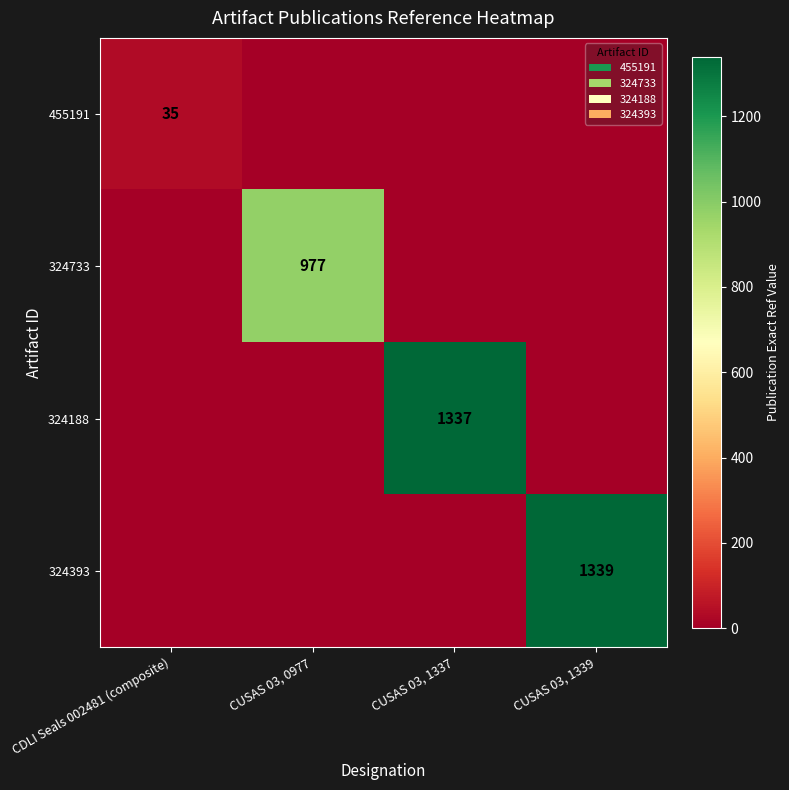

At how many categories does at least one series exceed 1306?

2